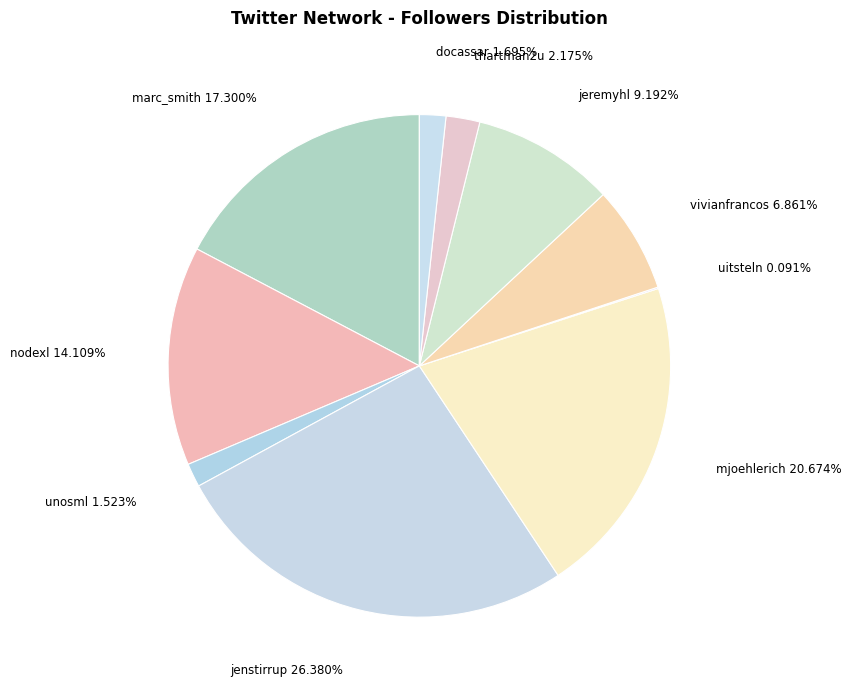

What is the largest slice in the pie chart?

jenstirrup